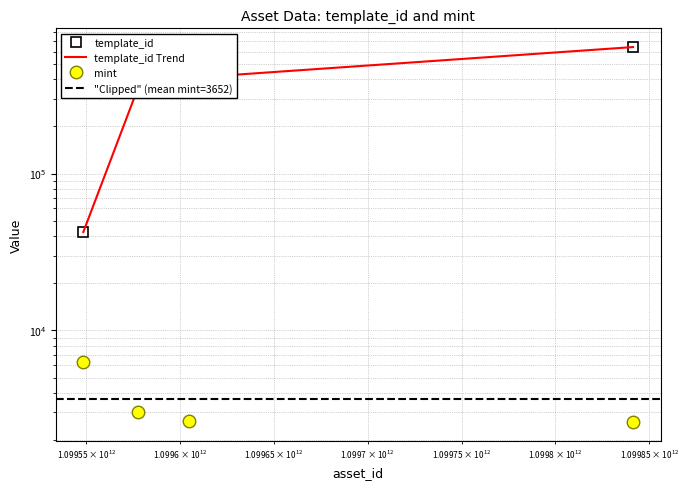

What is the difference between the maximum and minimum values in the mint series?

3719